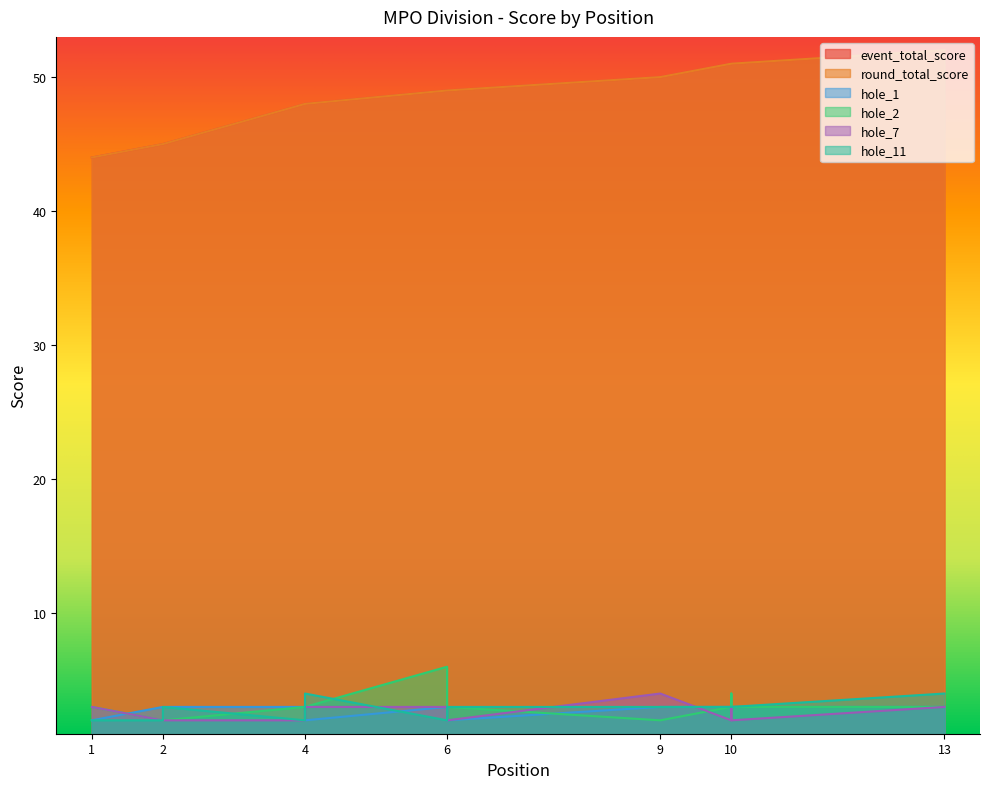

What is the value of the hole_11 point at the 2nd from the left?

2